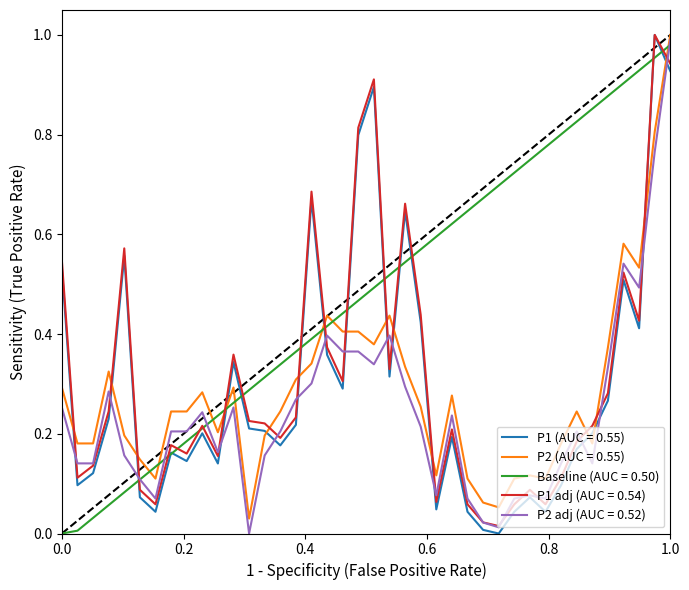

Which series has the largest total across all categories?

Baseline (AUC = 0.50)